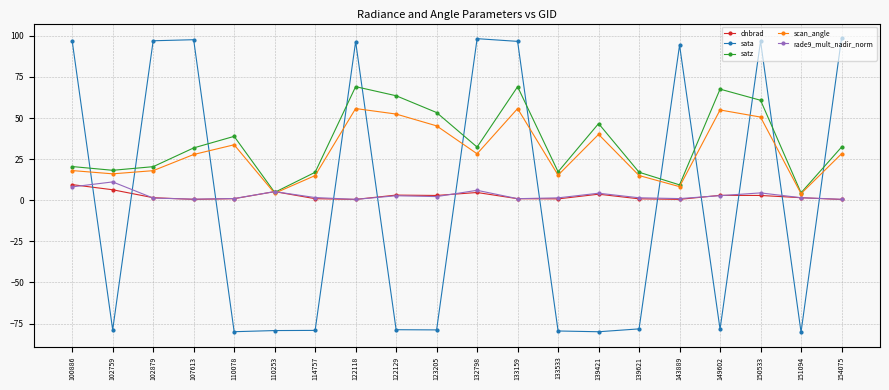

What is the sum of the scan_angle values at 110078 and 122129?

86.1